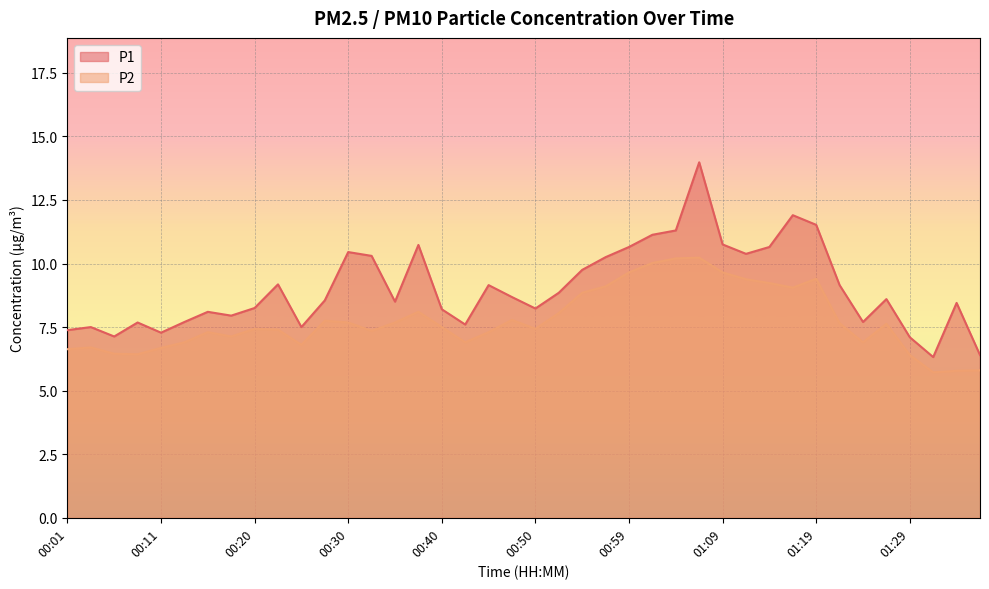

What are all the series names shown in the legend?

P1, P2